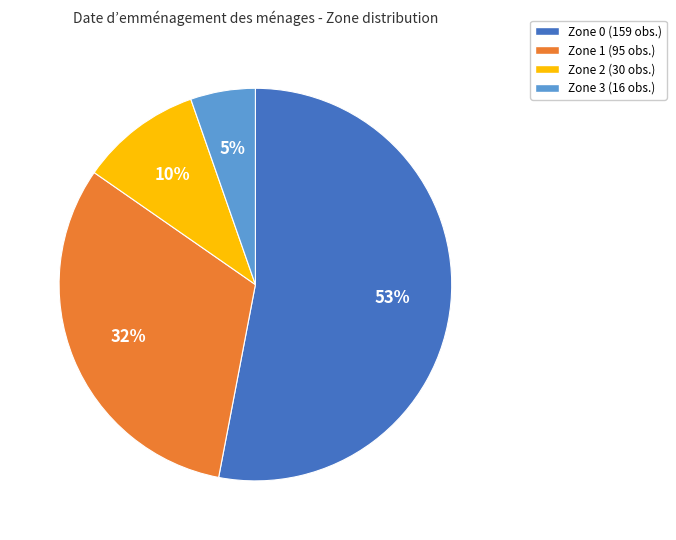

To the nearest percent, what is the difference between the largest and smallest slice percentages?

48%